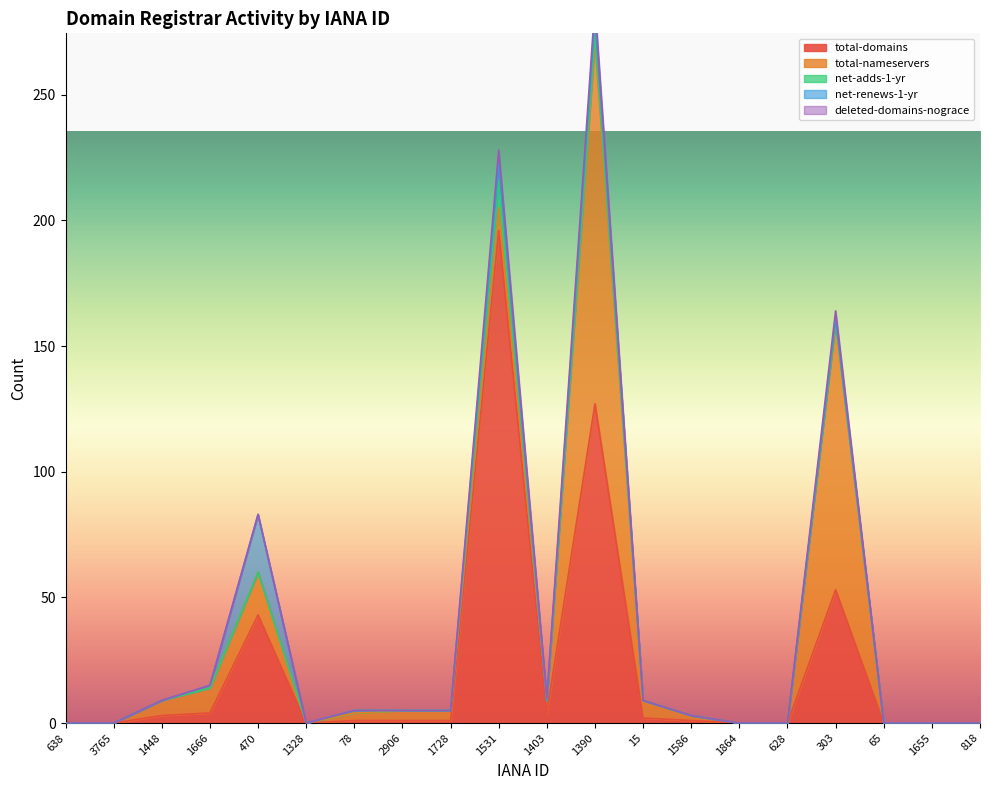

At which label does total-domains first exceed 1?

1448